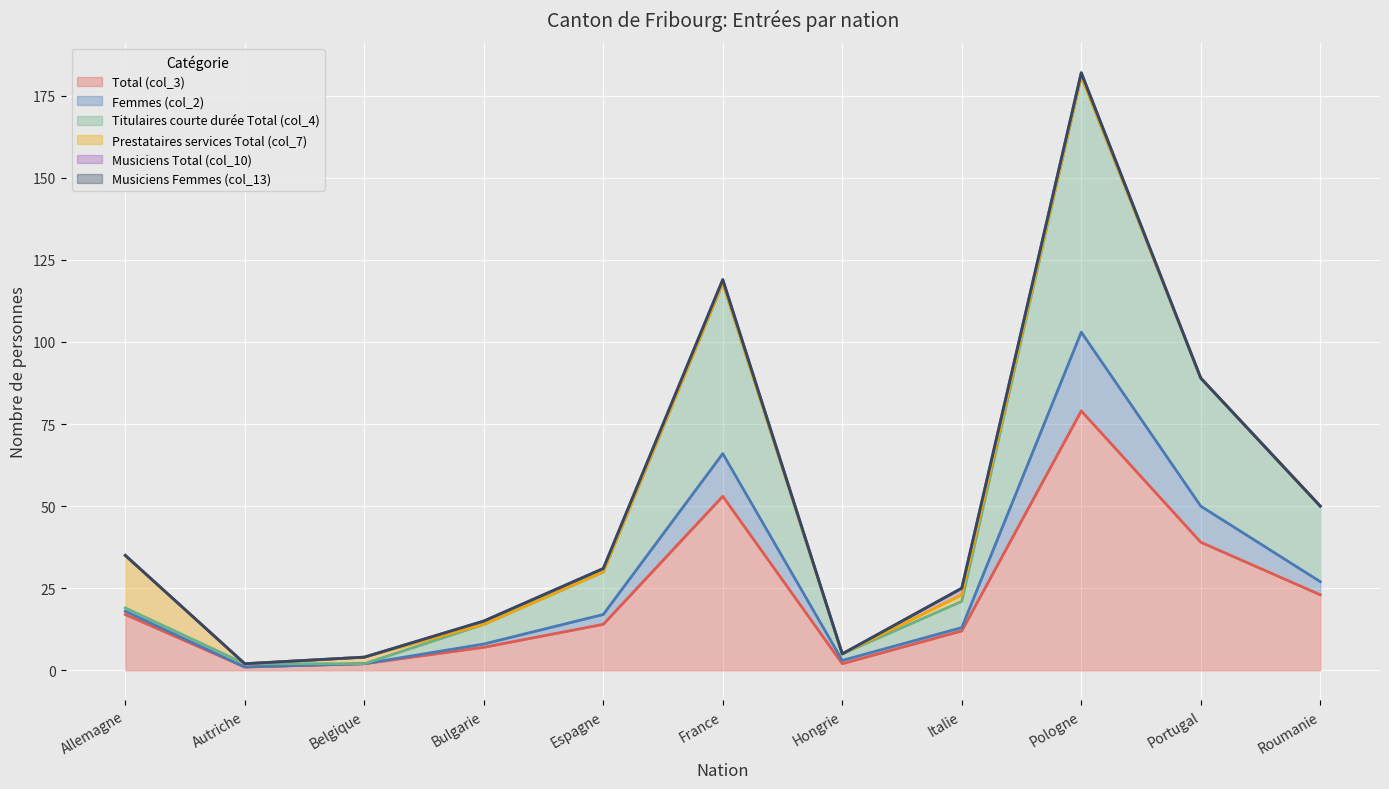

What is the sum of the Total (col_3) values at Bulgarie and Espagne?

21